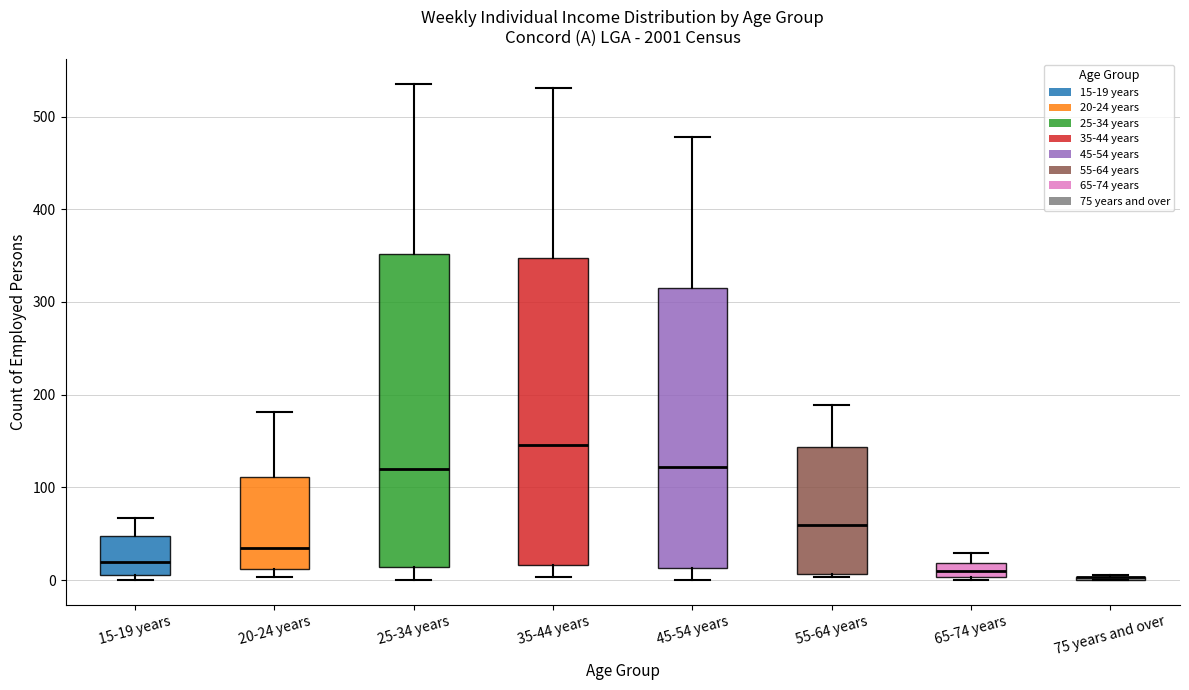

Reading left to right, transcribe this box plot: for each box, give where its median line is, the range the box spans, and where its two whiskers end, as read against the y-axis. The values are not printed on the chart, so give them approximately, as read against the axis.

15-19 years: median 20, box 10 to 50, whiskers 0 to 70
20-24 years: median 40, box 10 to 110, whiskers 0 to 180
25-34 years: median 120, box 10 to 350, whiskers 0 to 540
35-44 years: median 150, box 20 to 350, whiskers 0 to 530
45-54 years: median 120, box 10 to 320, whiskers 0 to 480
55-64 years: median 60, box 10 to 140, whiskers 0 to 190
65-74 years: median 10, box 0 to 20, whiskers 0 to 30
75 years and over: box collapsed to a line at 0, whiskers 0 to 10